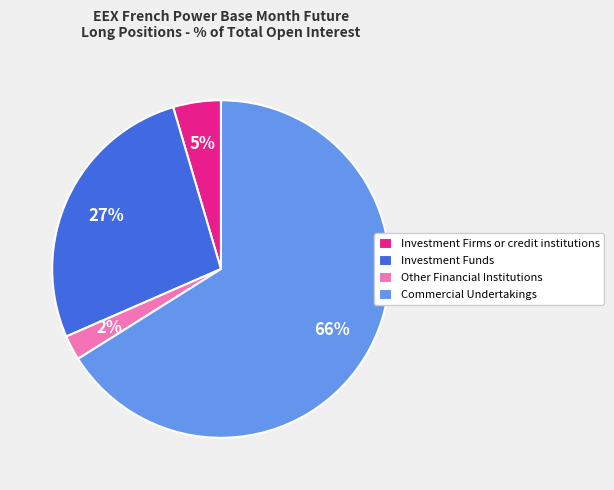

How many segments does this pie chart have?

4